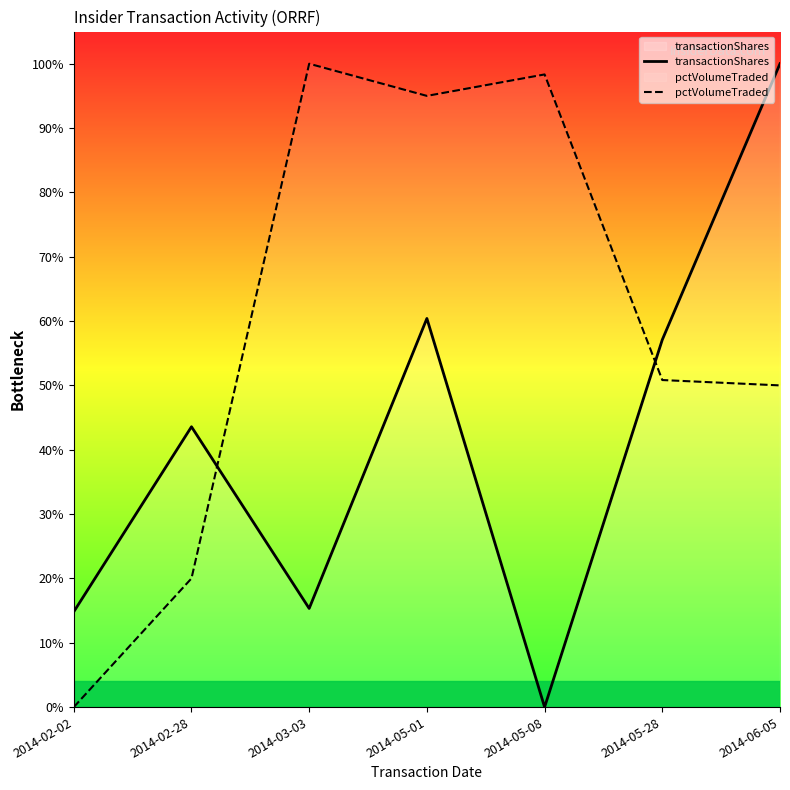

How many intersections are there between transactionShares and pctVolumeTraded?

2